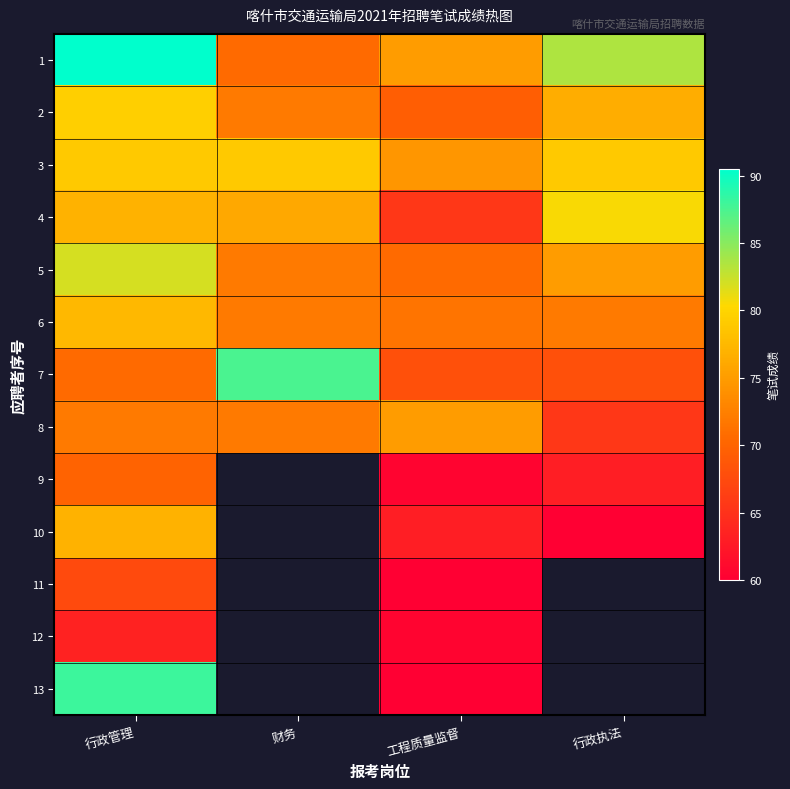

True or false: 5 has a value of 48.7 at 财务.

False